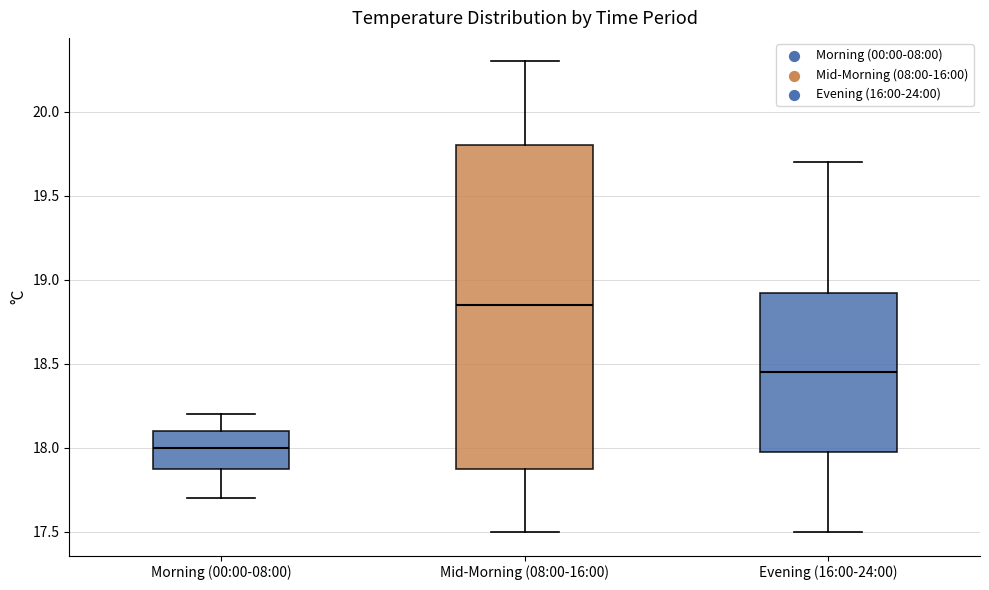

Which box's median line is the highest?

Mid-Morning (08:00-16:00)